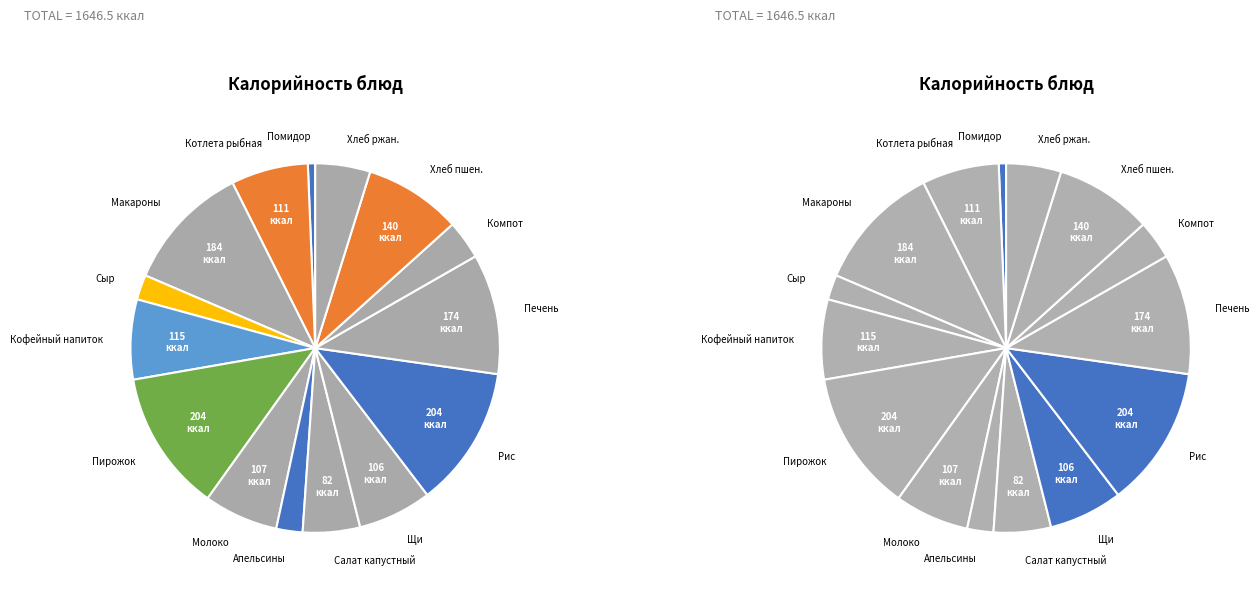

To the nearest percent, what portion does Хлеб пшеничный represent?

9%